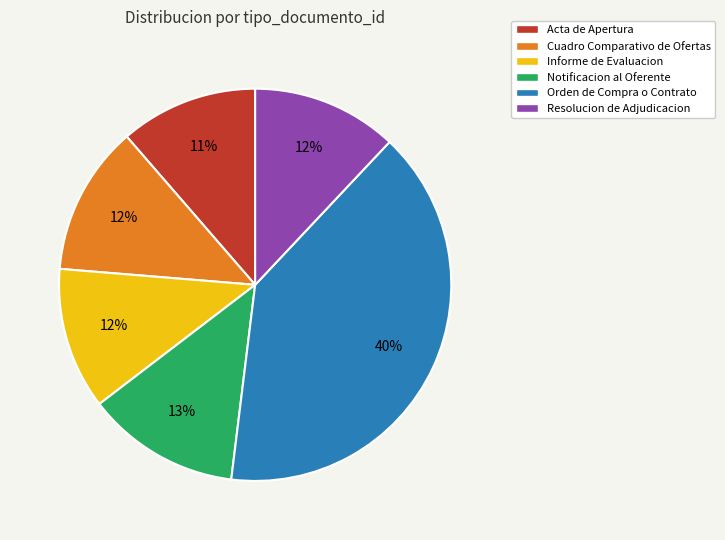

What is the largest slice in the pie chart?

Orden de Compra o Contrato